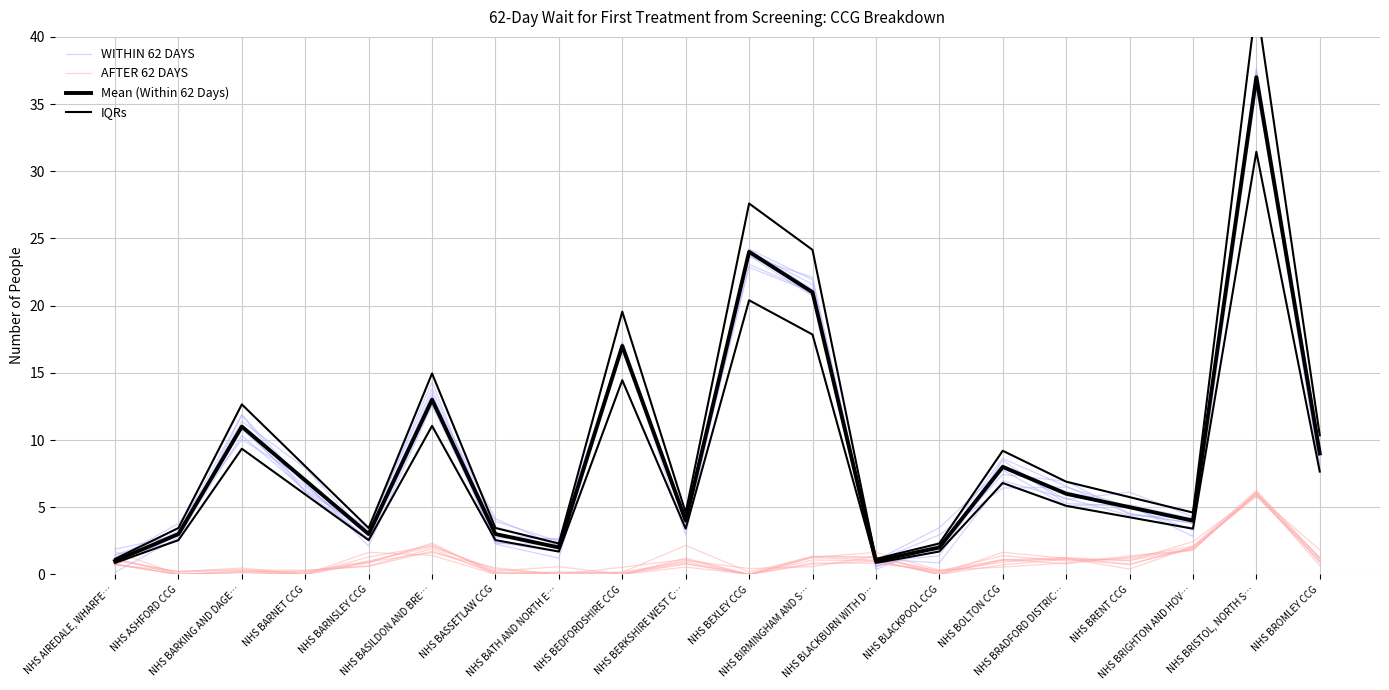

True or false: Mean (Within 62 Days) and IQRs cross at least once.

False